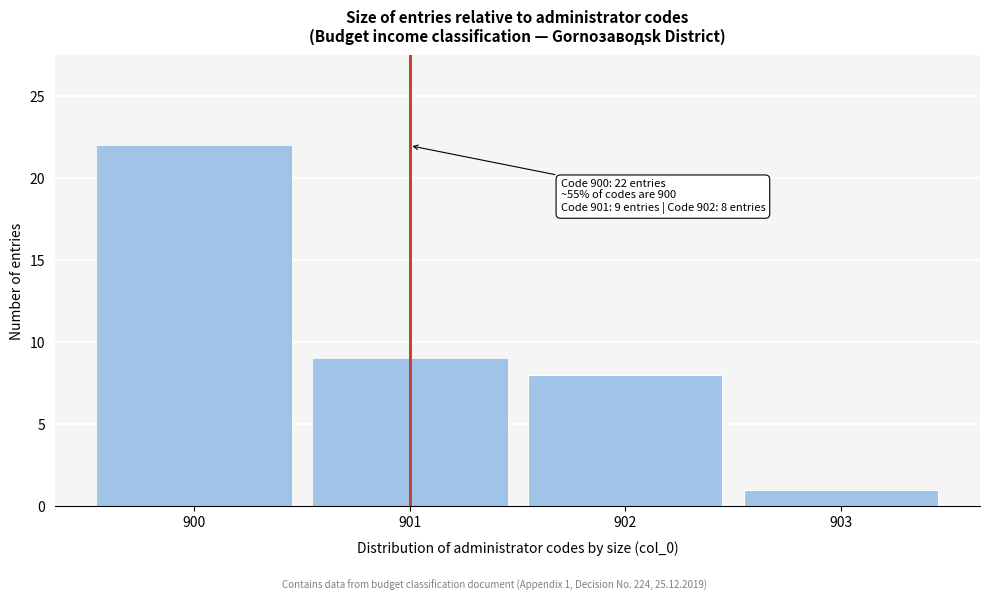

Reading left to right, what are all the values shown in this chart?

22	9	8	1